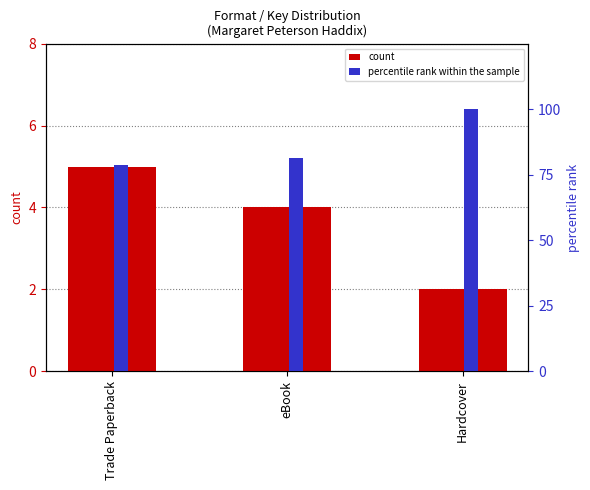

Reading left to right, extract all data points from this chart.

count: 5.0	4.0	2.0
percentile rank within the sample: 78.7	81.4	100.0